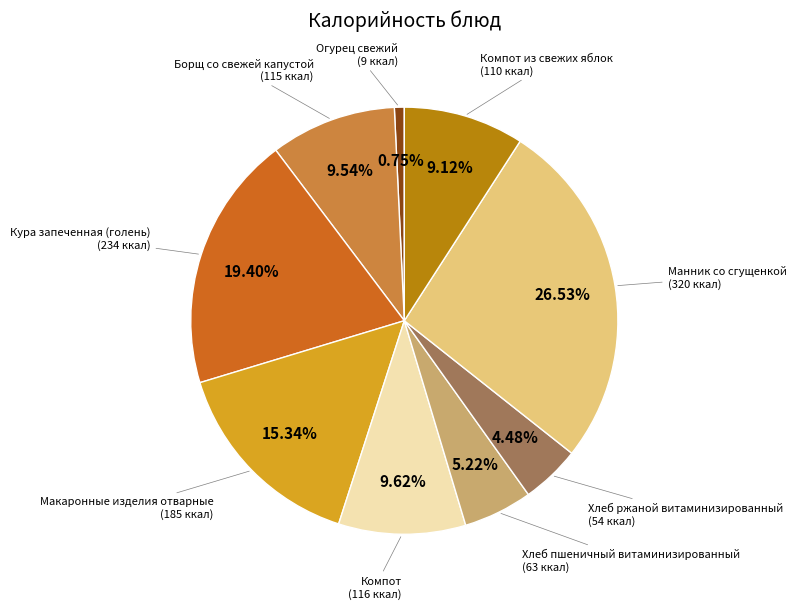

To the nearest percent, what is the difference between the largest and smallest slice percentages?

26%